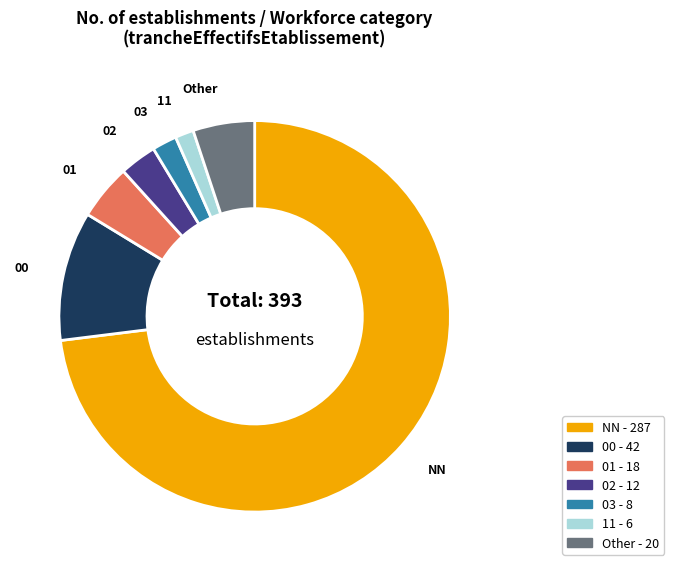

Is there any slice that represents more than half of the pie?

Yes